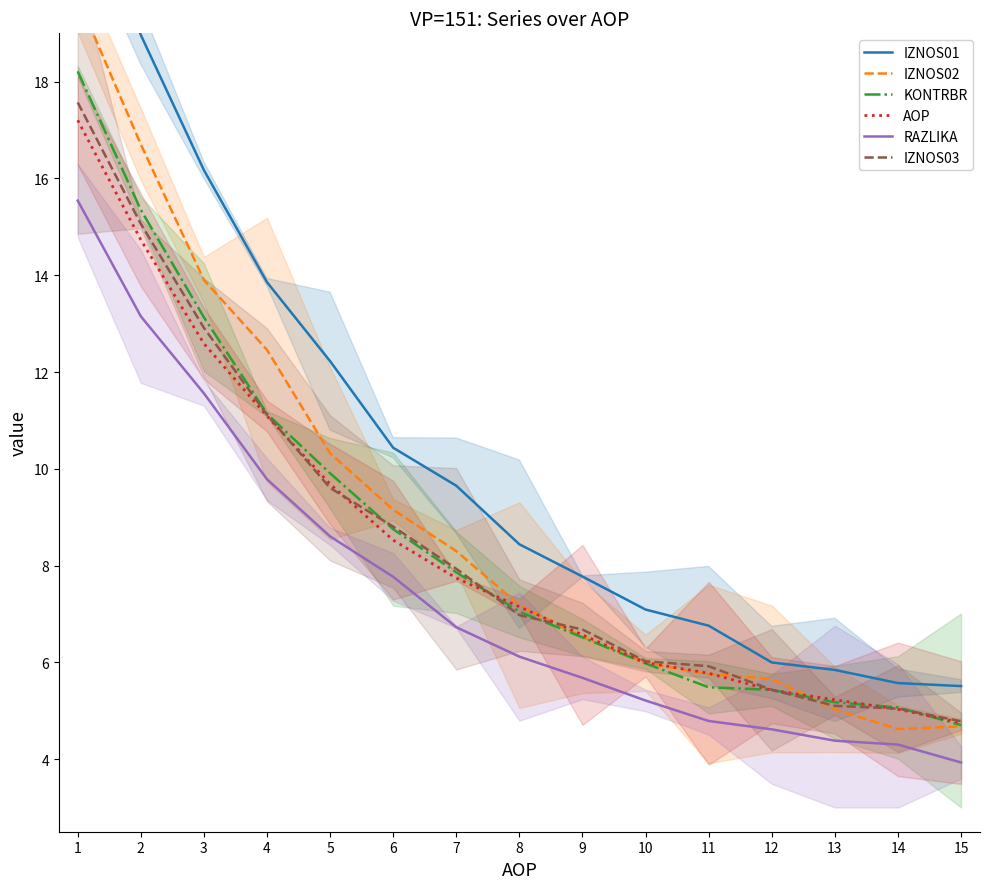

Between 3 and 10, which series saw the biggest shift?

IZNOS01